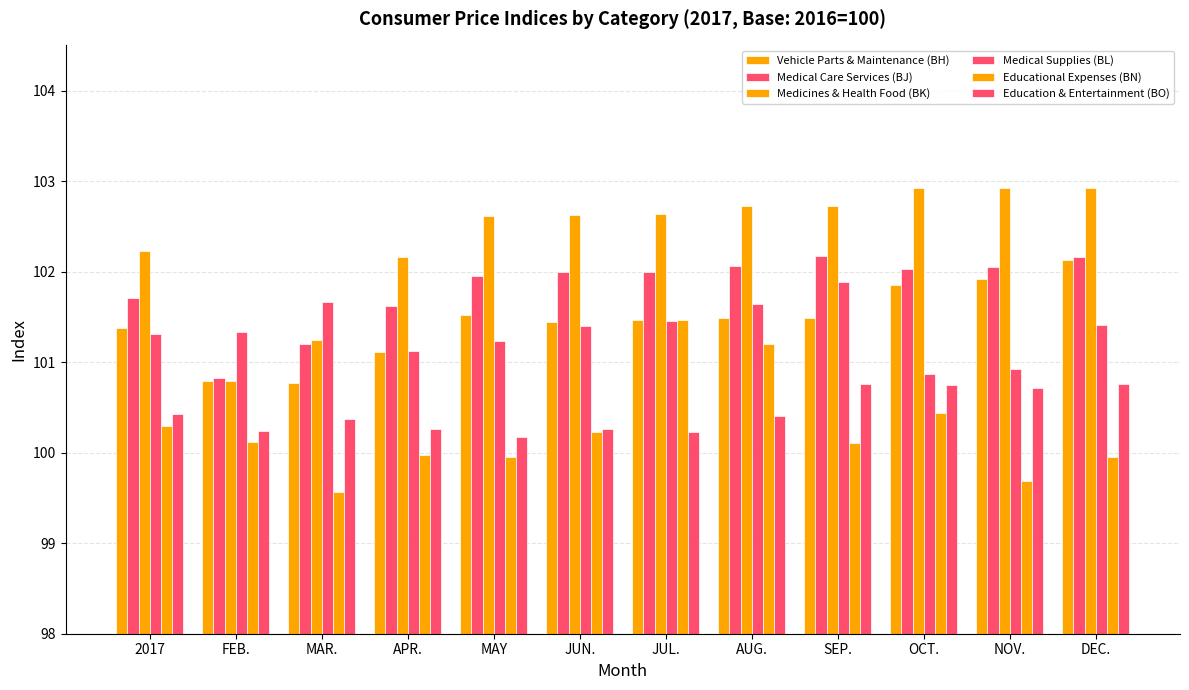

Is the value of Medicines & Health Food (BK) at JUN. greater than the value of Education & Entertainment (BO) at MAY?

Yes